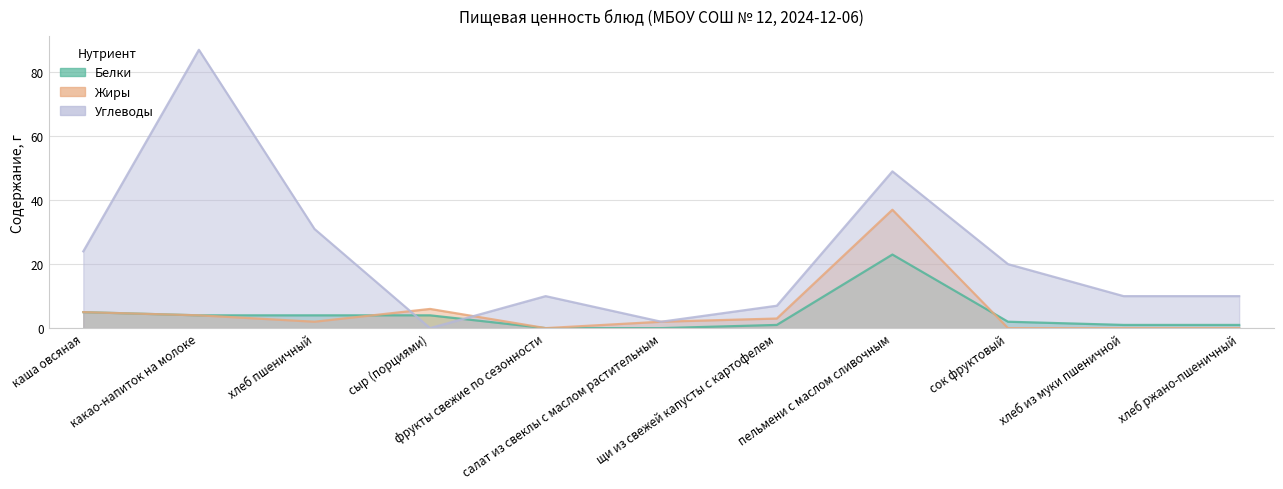

Where do Белки and Жиры first cross each other?

хлеб пшеничный and сыр (порциями)